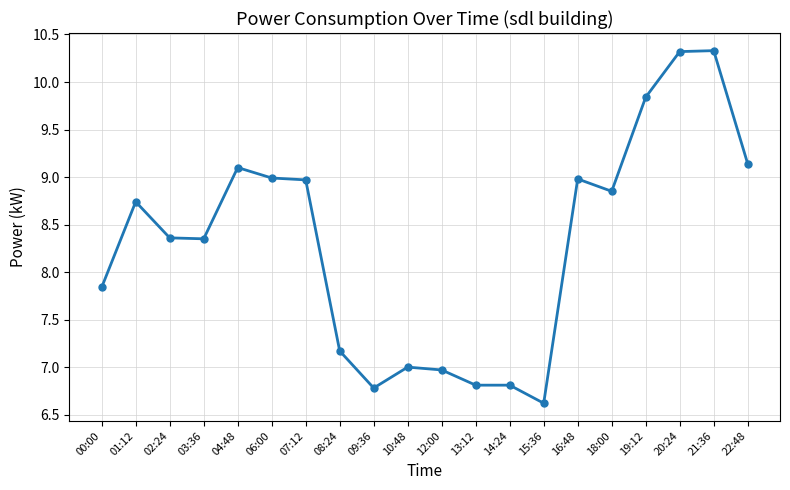

Approximately how many times larger is the value at 20:24 compared to 12:00?

1.5